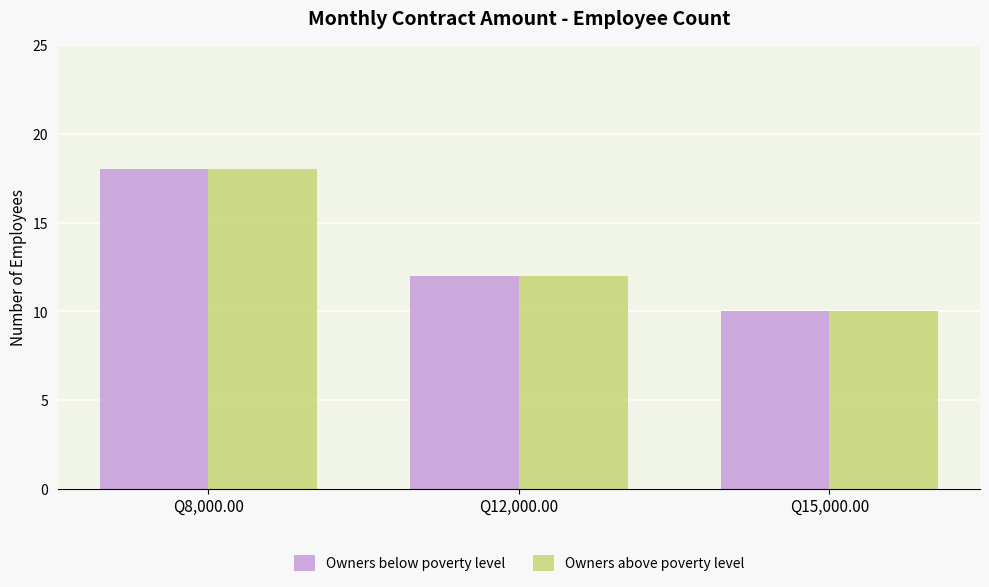

Reading left to right, transcribe all the data shown in this chart.

Owners below poverty level: Q8,000.00=18	Q12,000.00=12	Q15,000.00=10
Owners above poverty level: Q8,000.00=18	Q12,000.00=12	Q15,000.00=10